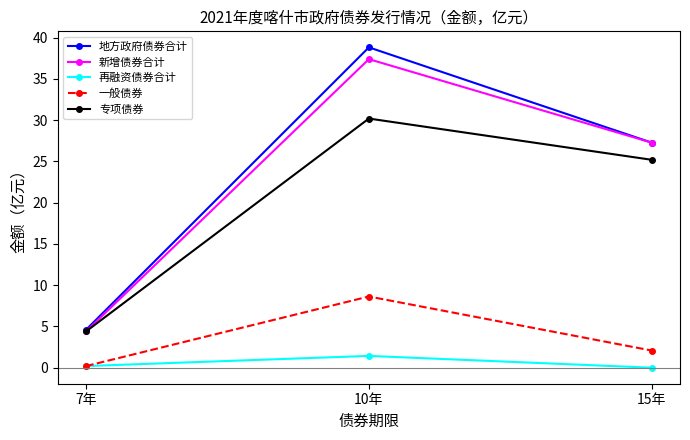

What is the difference between the 专项债券 values at 15年 and 10年?

5.0